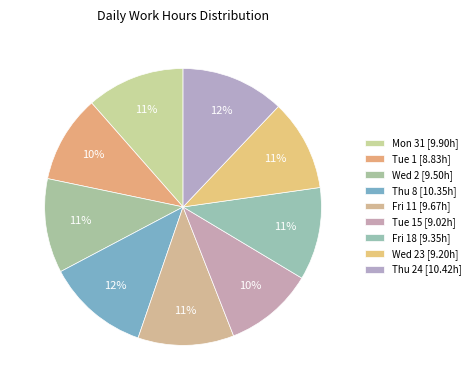

How many slices are in this pie chart?

9